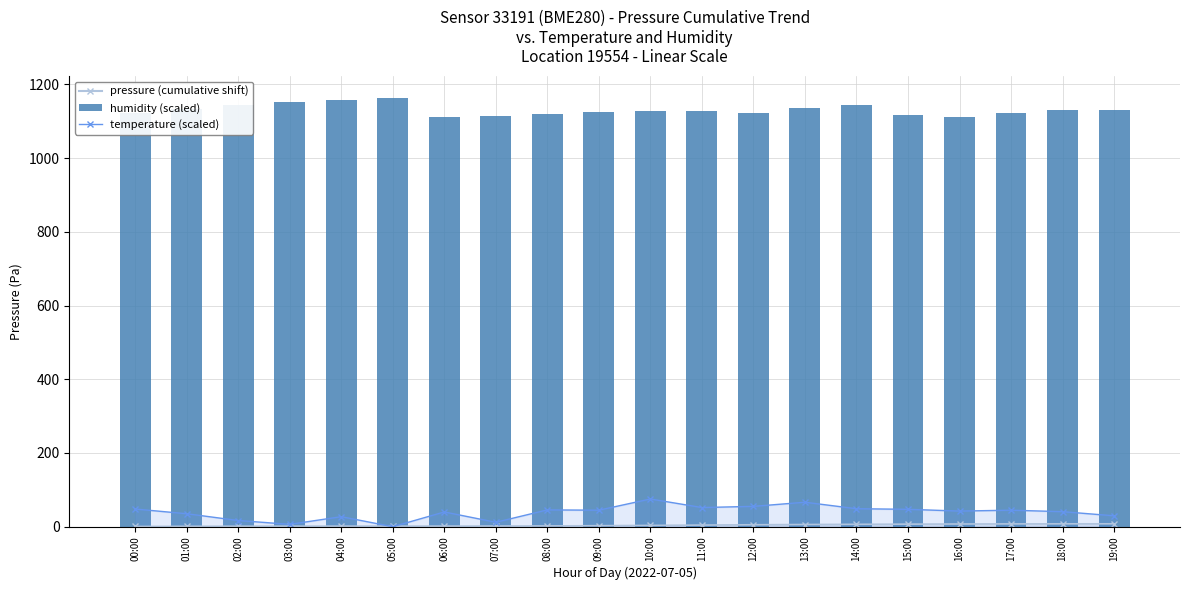

Which has a higher value, 17:00 or 11:00?

11:00